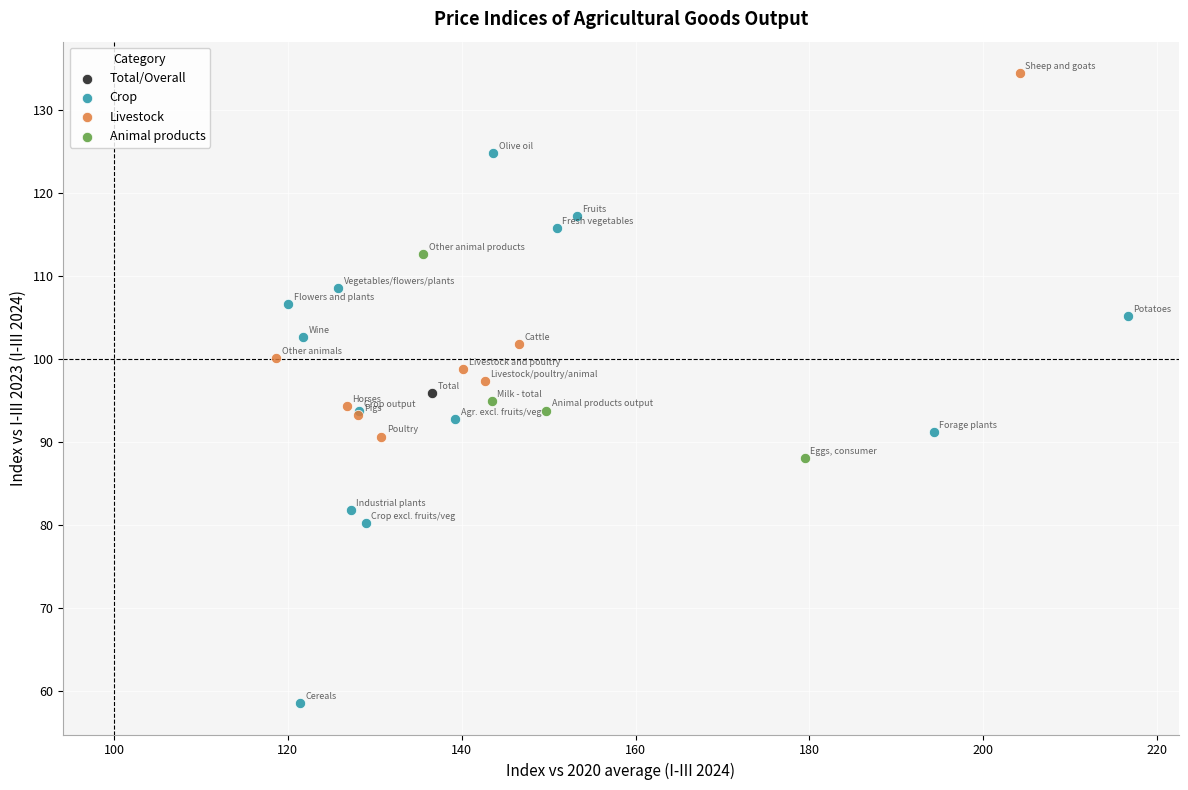

What are all the series names shown in the legend?

Total/Overall, Crop, Livestock, Animal products